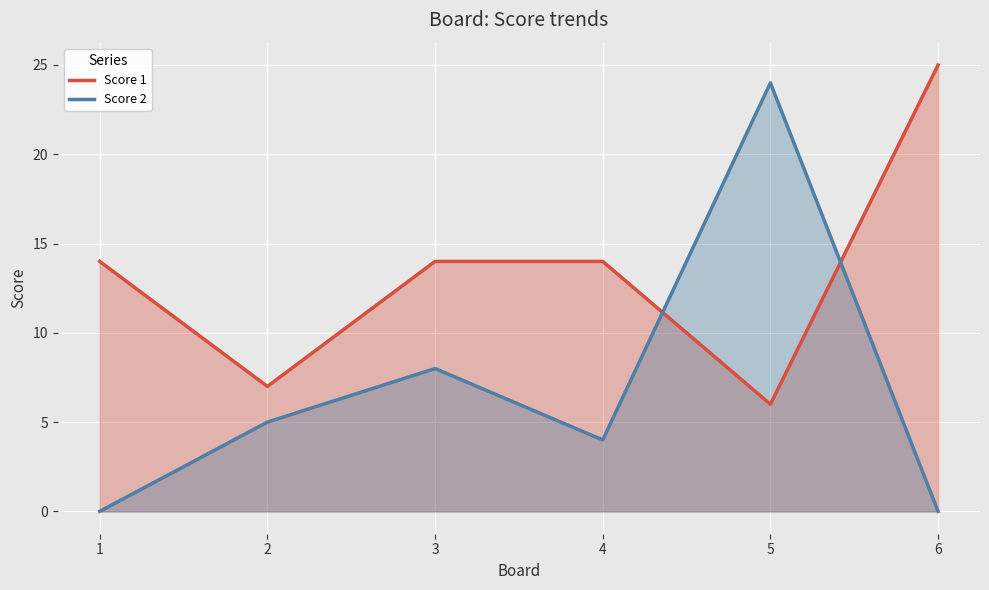

At which label is Score 1 closest to 15?

1